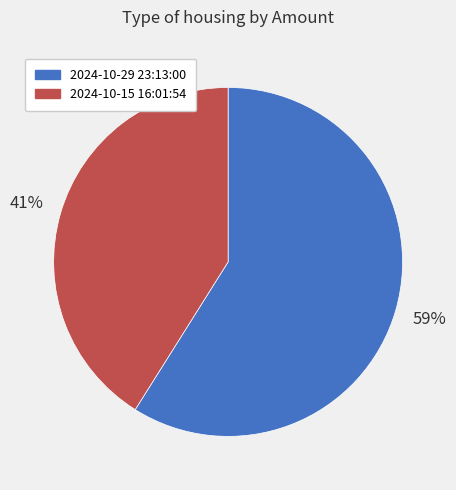

Is the sum of 2024-10-29 23:13:00 and 2024-10-15 16:01:54 greater than half?

Yes